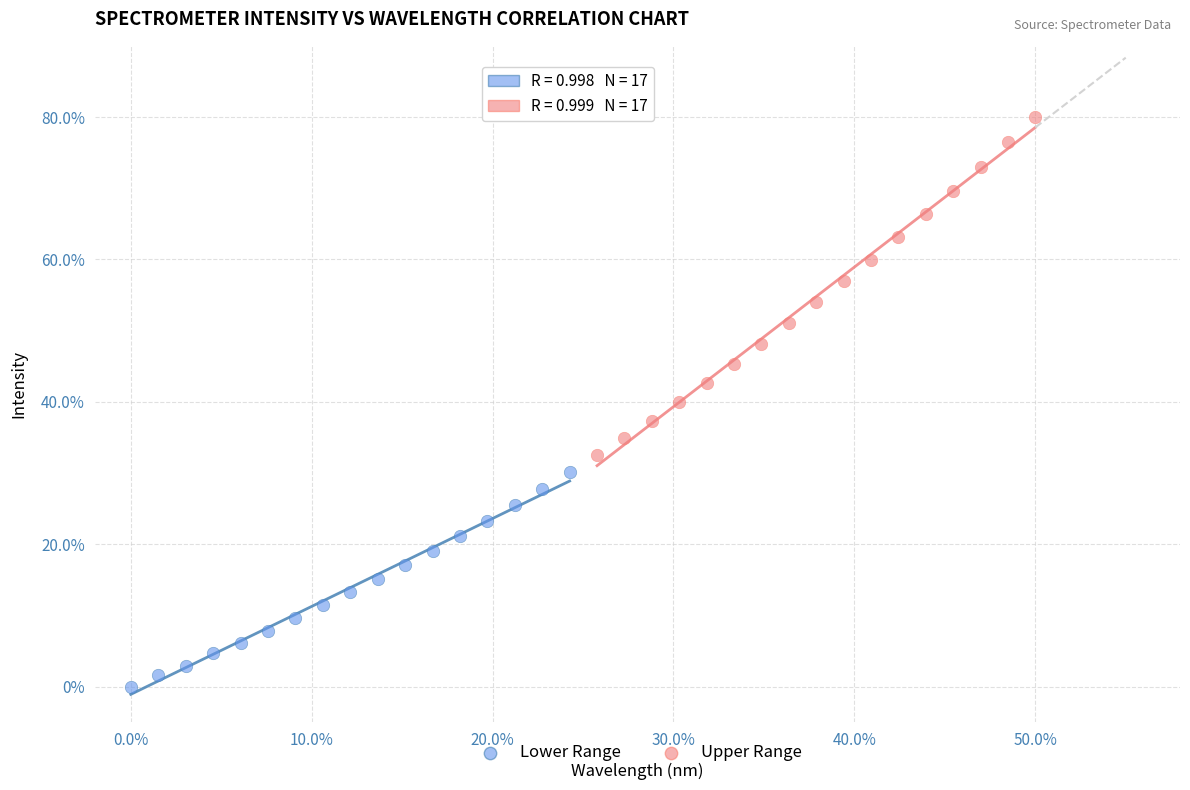

What are all the series names shown in the legend?

Lower Range, Upper Range